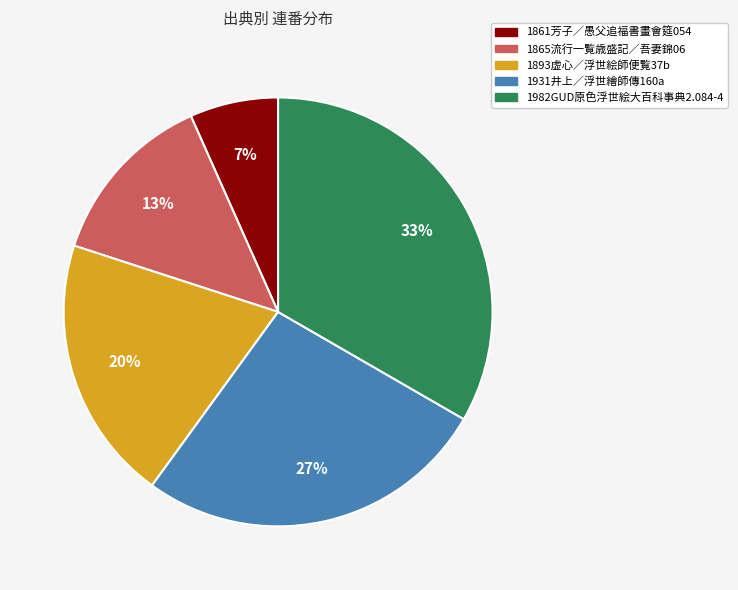

To the nearest percent, what is the average slice percentage?

20%